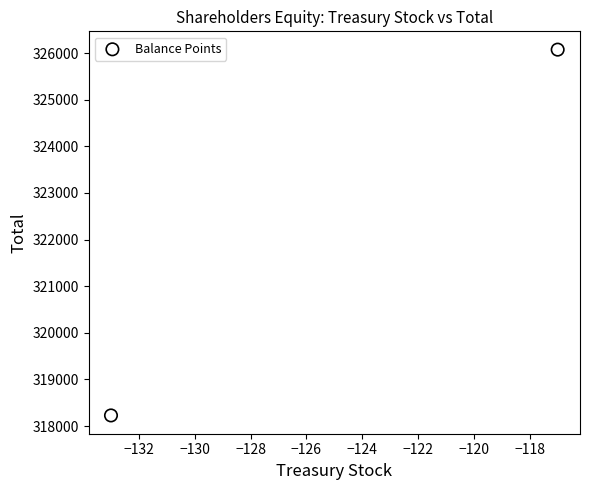

What is the average X value?

-125